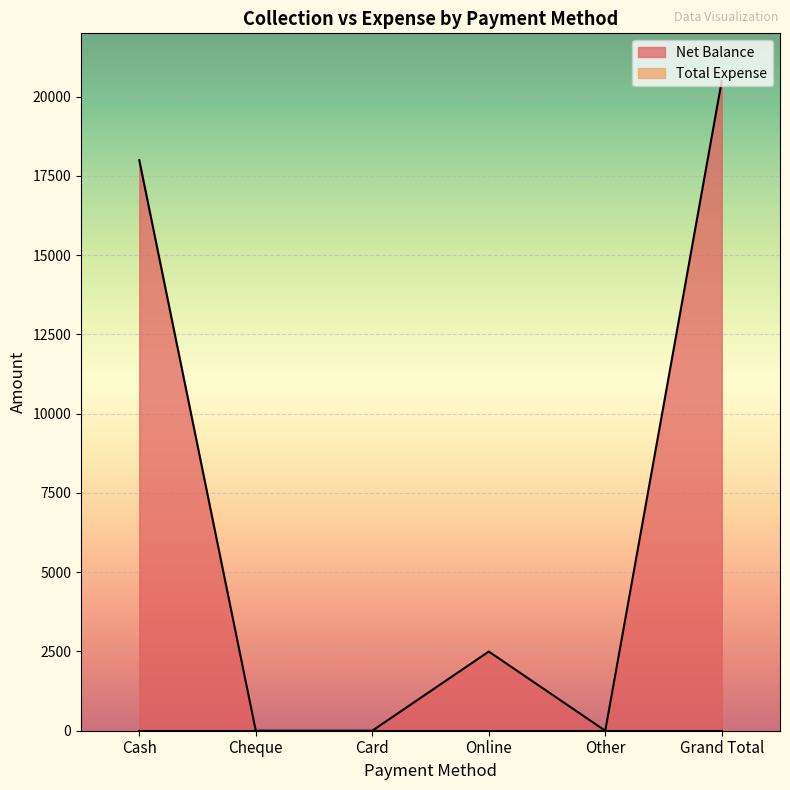

How many values are between 0 and 18000?

5